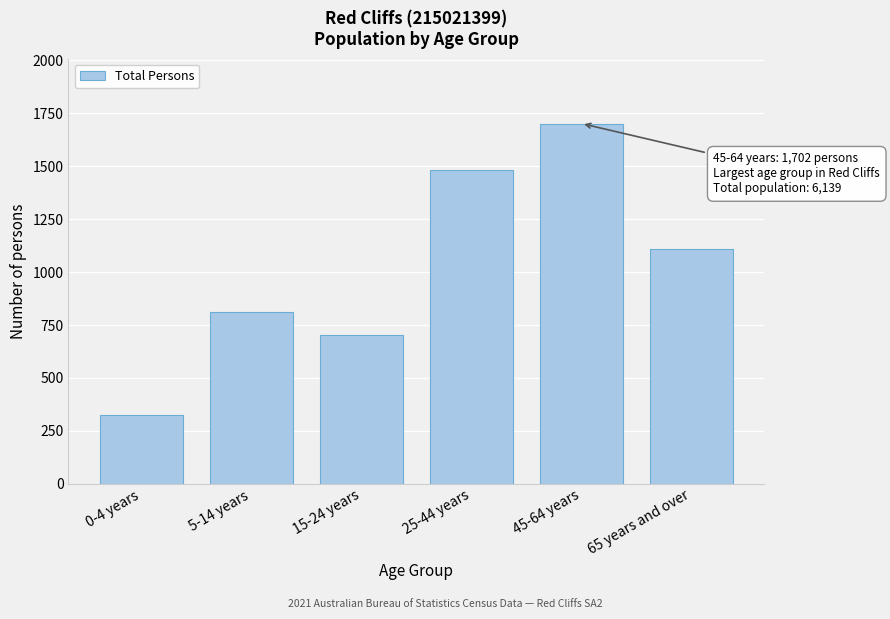

Reading left to right, extract all data points from this chart.

0-4 years=327	5-14 years=813	15-24 years=703	25-44 years=1484	45-64 years=1702	65 years and over=1110